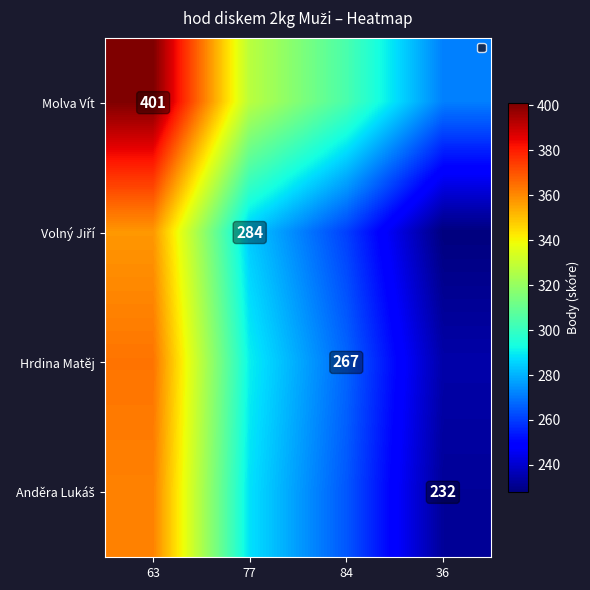

Read the Molva Vít value at 63.

401.0